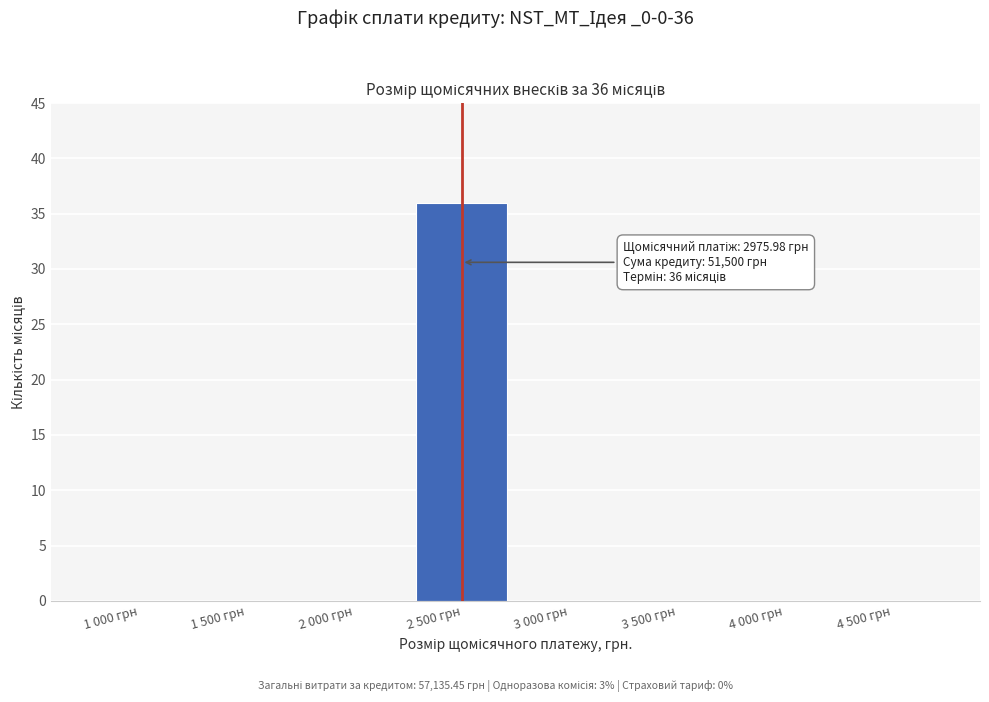

Reading left to right, transcribe all the data shown in this chart.

1 000 грн=0	1 500 грн=0	2 000 грн=0	2 500 грн=36	3 000 грн=0	3 500 грн=0	4 000 грн=0	4 500 грн=0